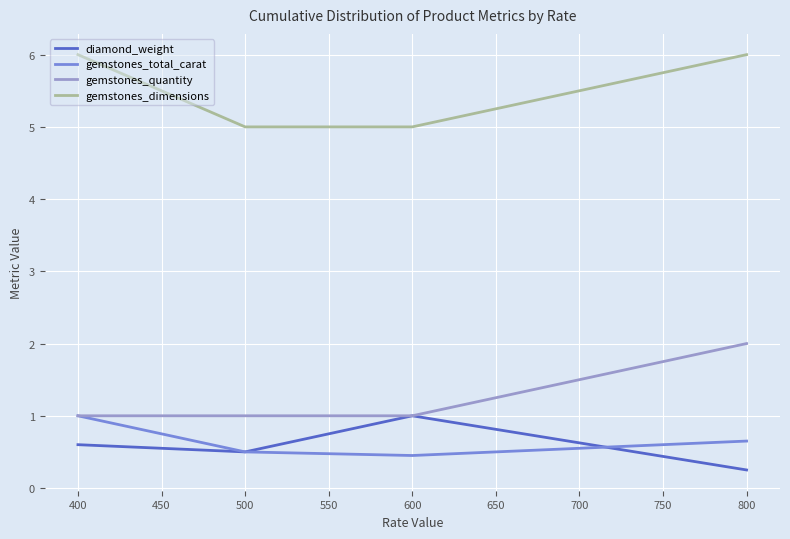

What is the sum of all gemstones_dimensions values?

22.0